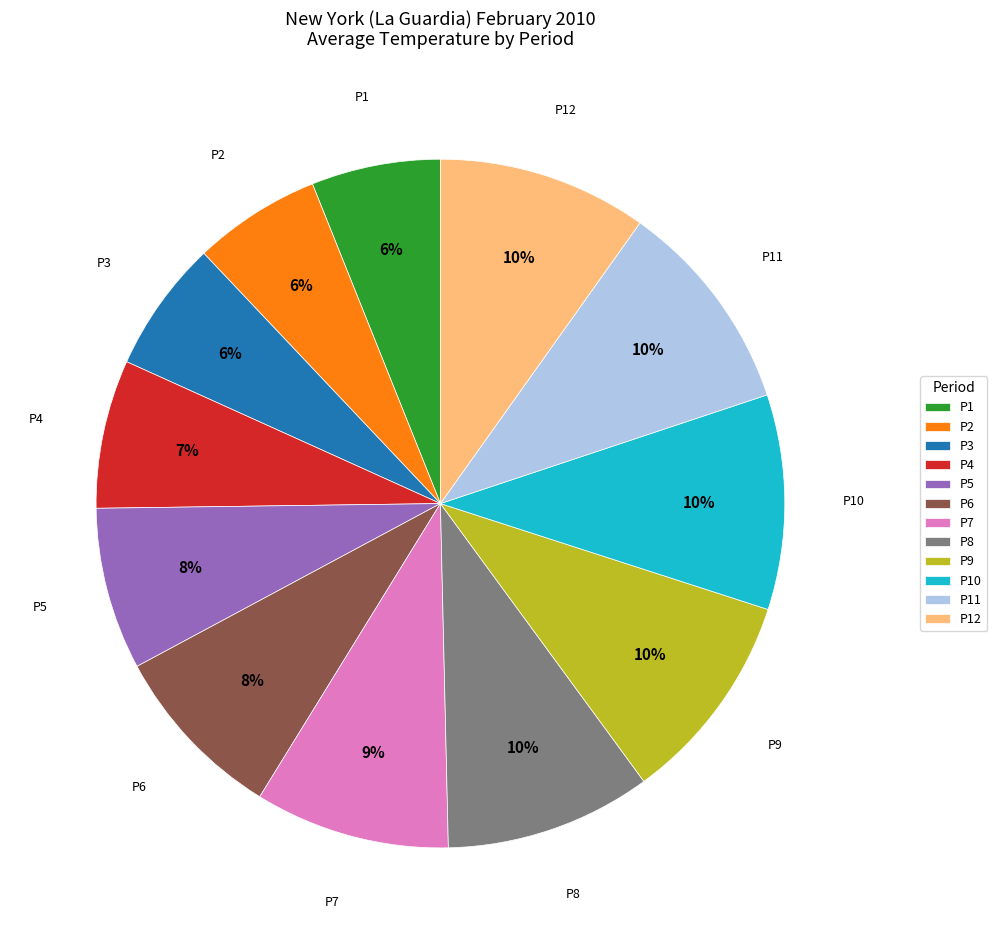

Is there a majority slice in this chart?

No